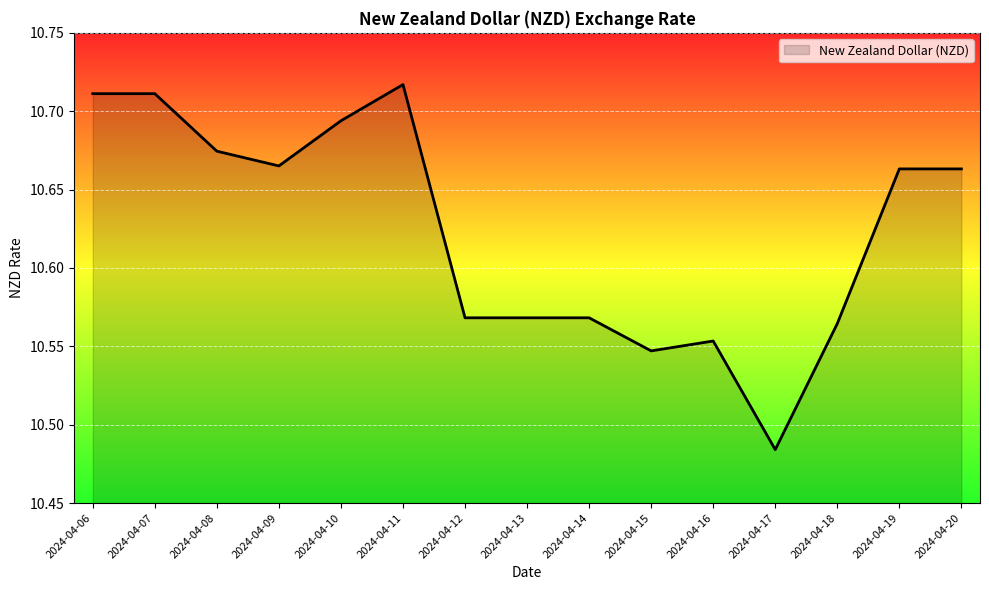

The chart shows a value of 4.1 at 2024-04-18. True or false?

False